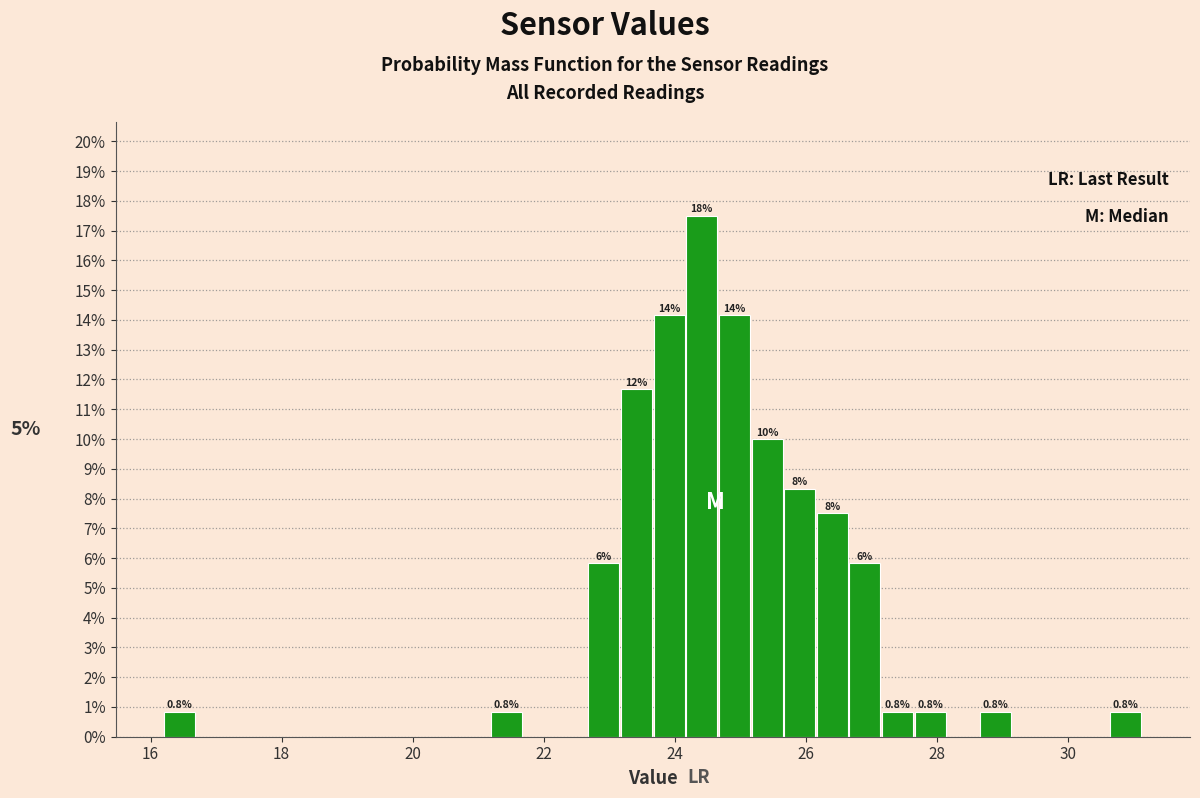

Read against the x-axis, roughly where is the centre of the tallest bar?

24.4